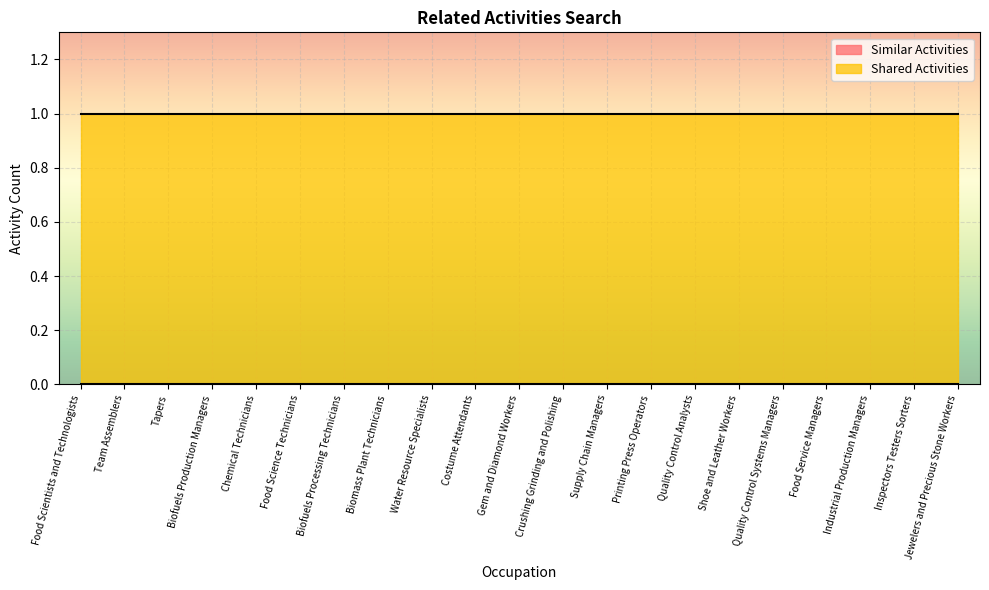

At Supply Chain Managers, list the series in order from smallest to largest.

Similar Activities, Shared Activities